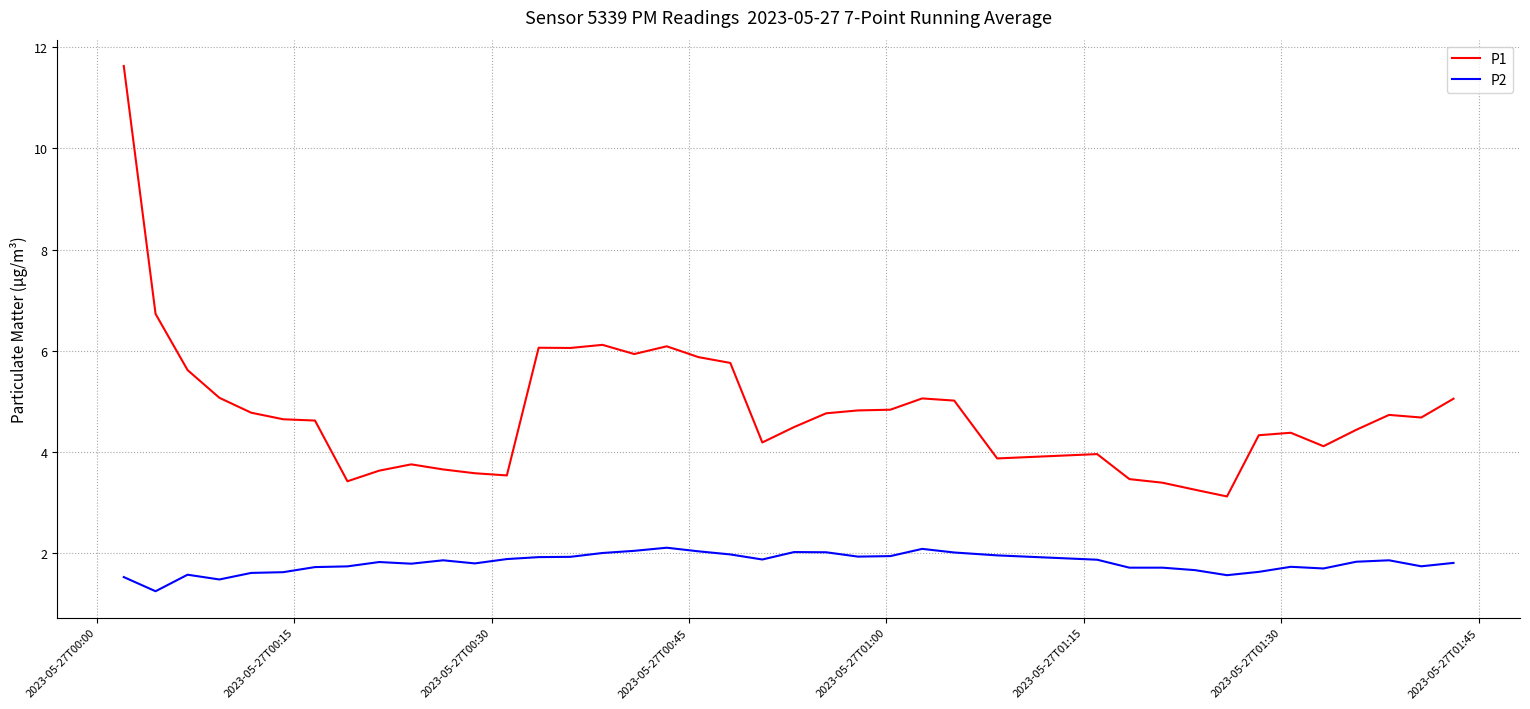

What is the difference between the maximum and minimum values in the P1 series?

8.5